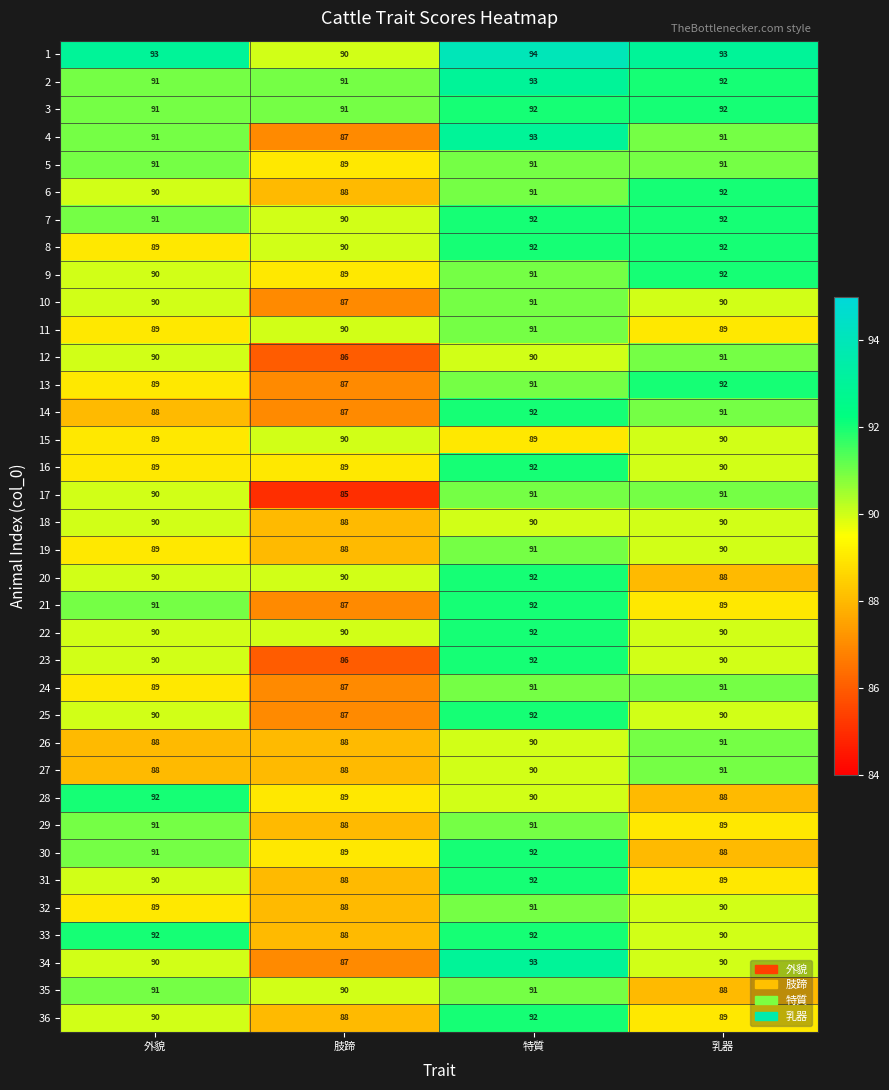

What is the spread (max minus min) of values at 肢蹄?

6